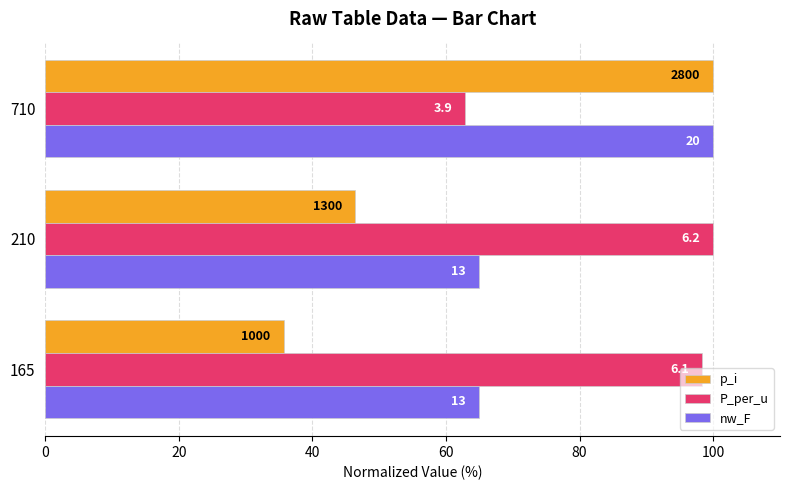

What are all the series names shown in the legend?

p_i, P_per_u, nw_F